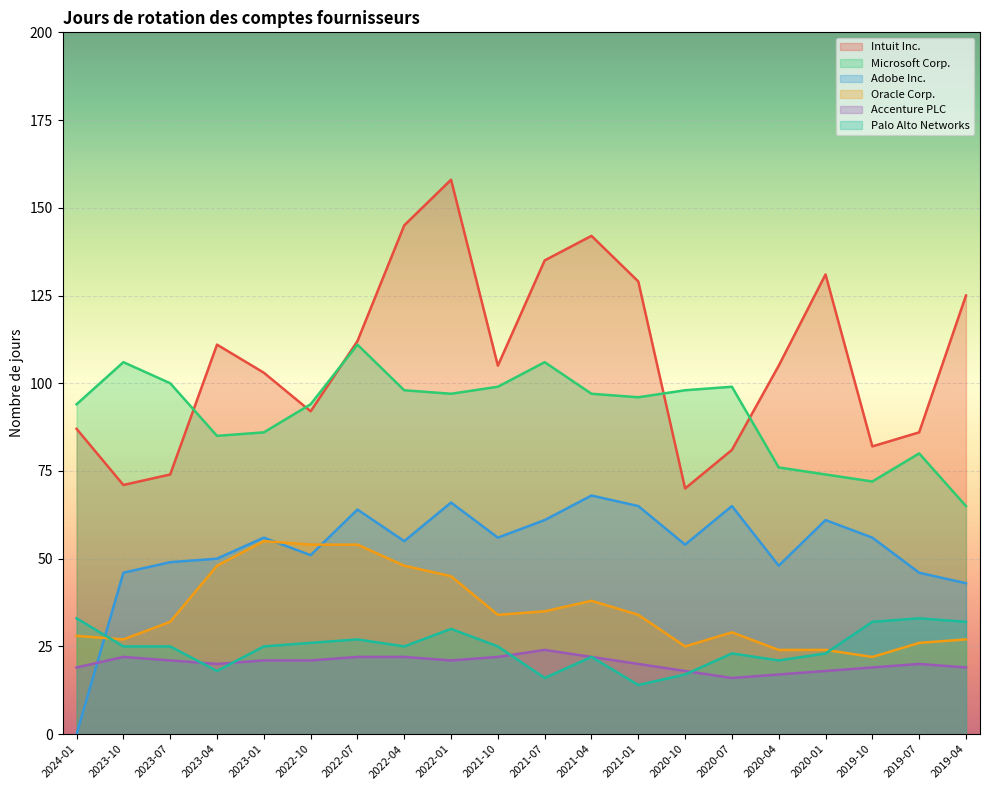

Rank the categories by Adobe Inc. value from lowest to highest.

2024-01, 2019-04, 2023-10, 2019-07, 2020-04, 2023-07, 2023-04, 2022-10, 2020-10, 2022-04, 2023-01, 2021-10, 2019-10, 2021-07, 2020-01, 2022-07, 2021-01, 2020-07, 2022-01, 2021-04